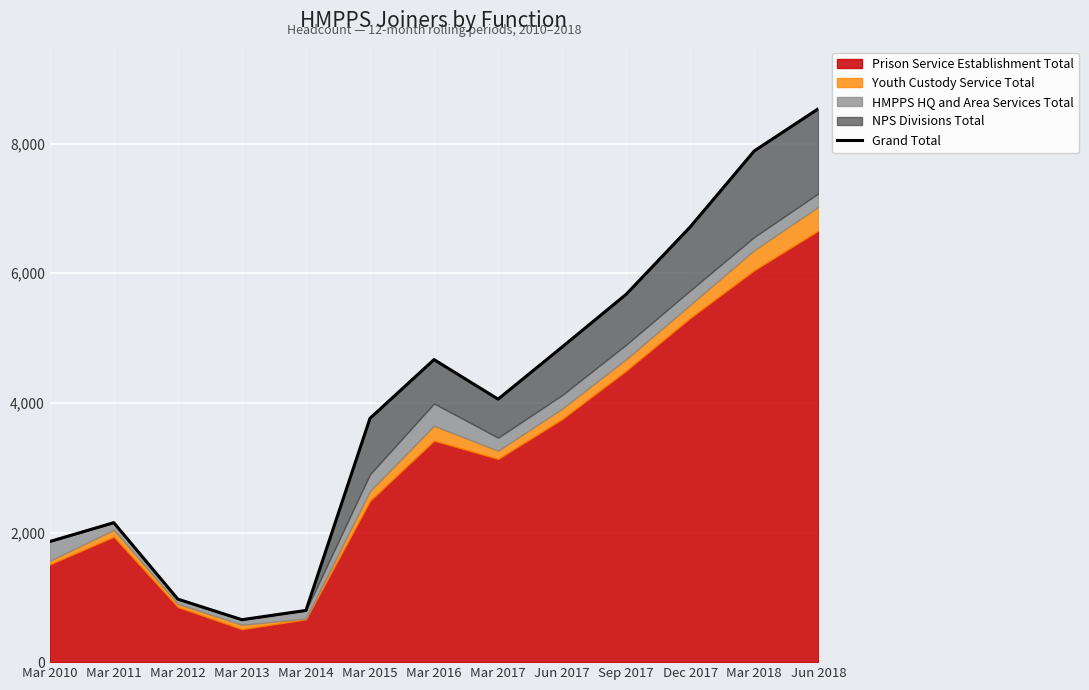

What is the difference between the maximum and second lowest values?

7741